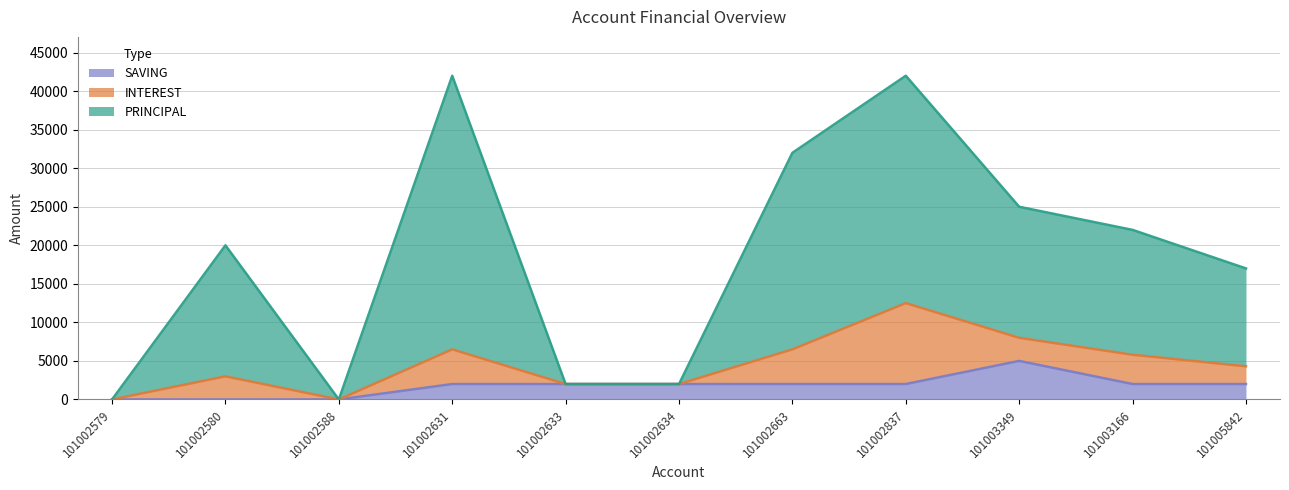

What position from the left is 101002588?

3